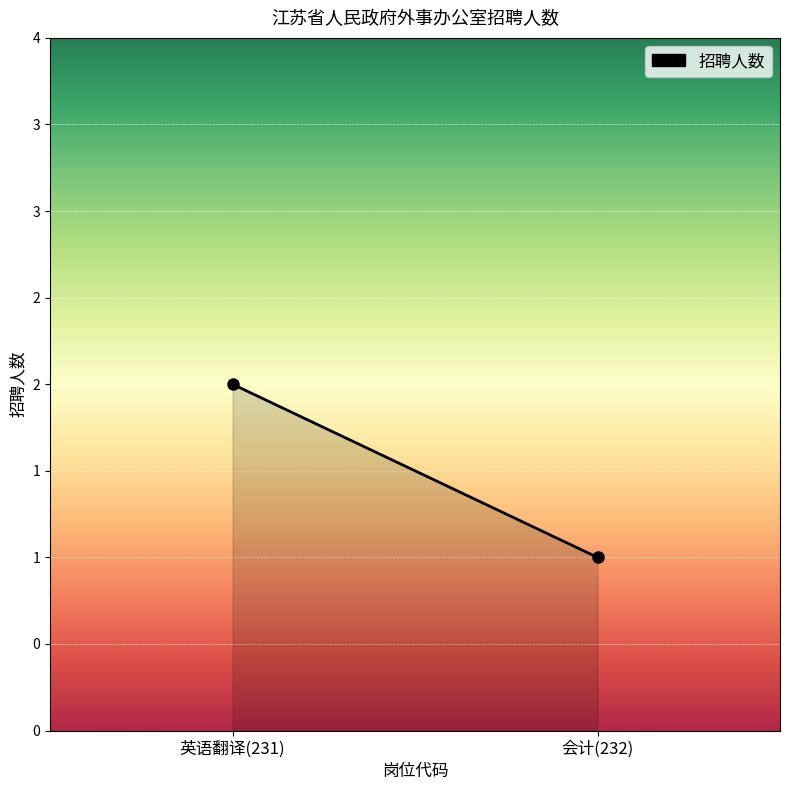

What is the maximum value shown in the chart?

2